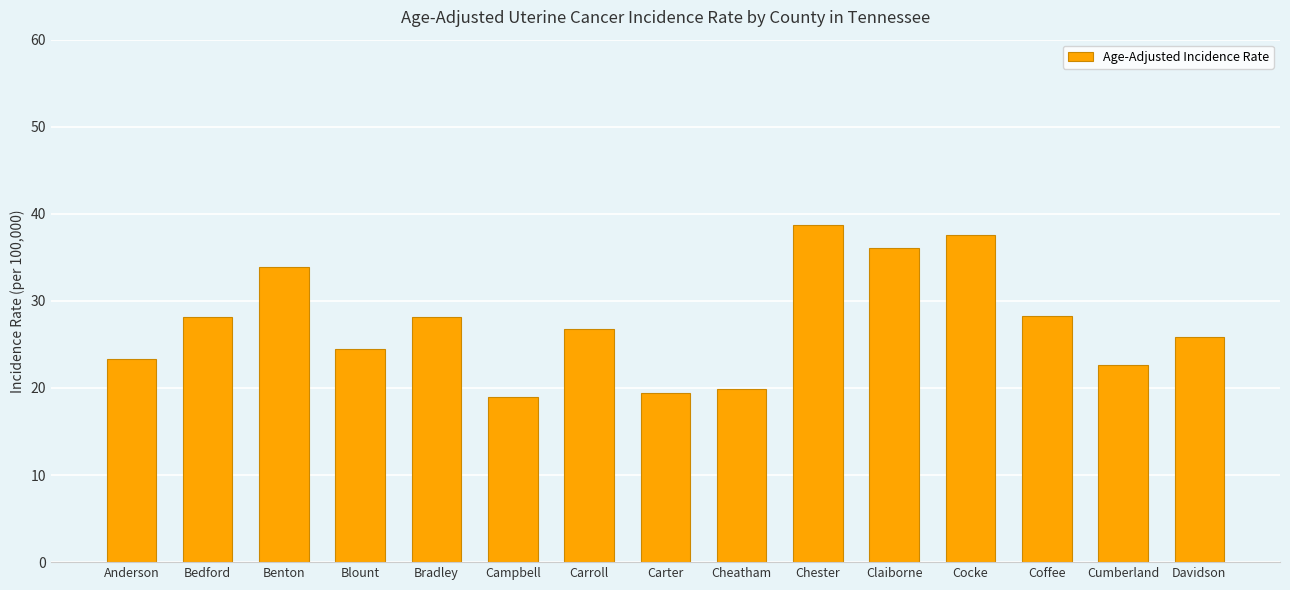

What is the sum of the values at Cumberland and Claiborne?

58.7